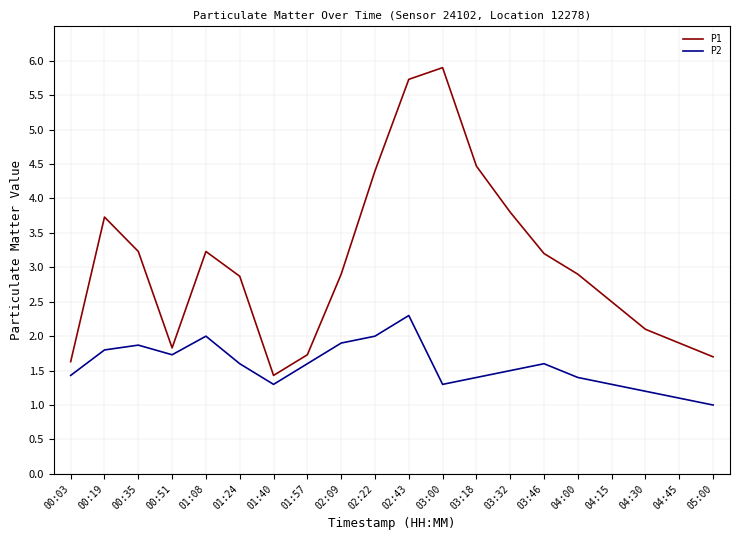

True or false: P1 has a value of 2.9 at 04:30.

False